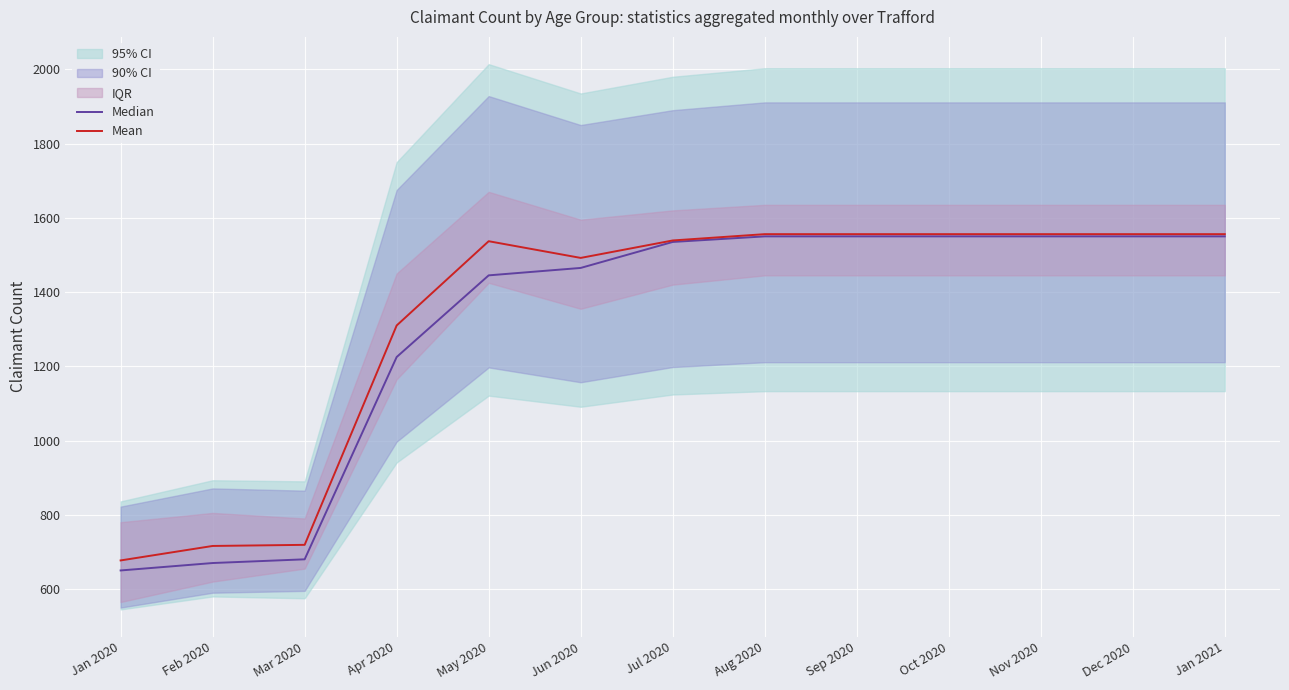

At which category is the sum across all series the highest?

Aug 2020